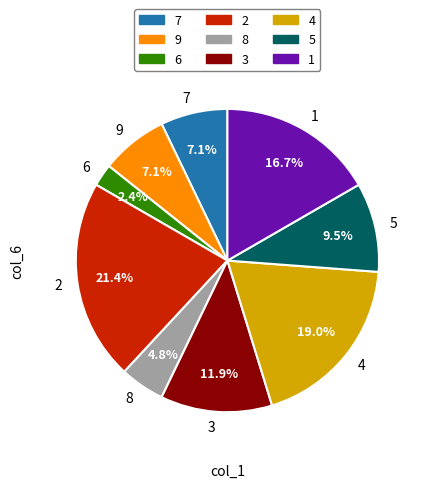

To the nearest percent, what percentage of the pie is 7?

7%